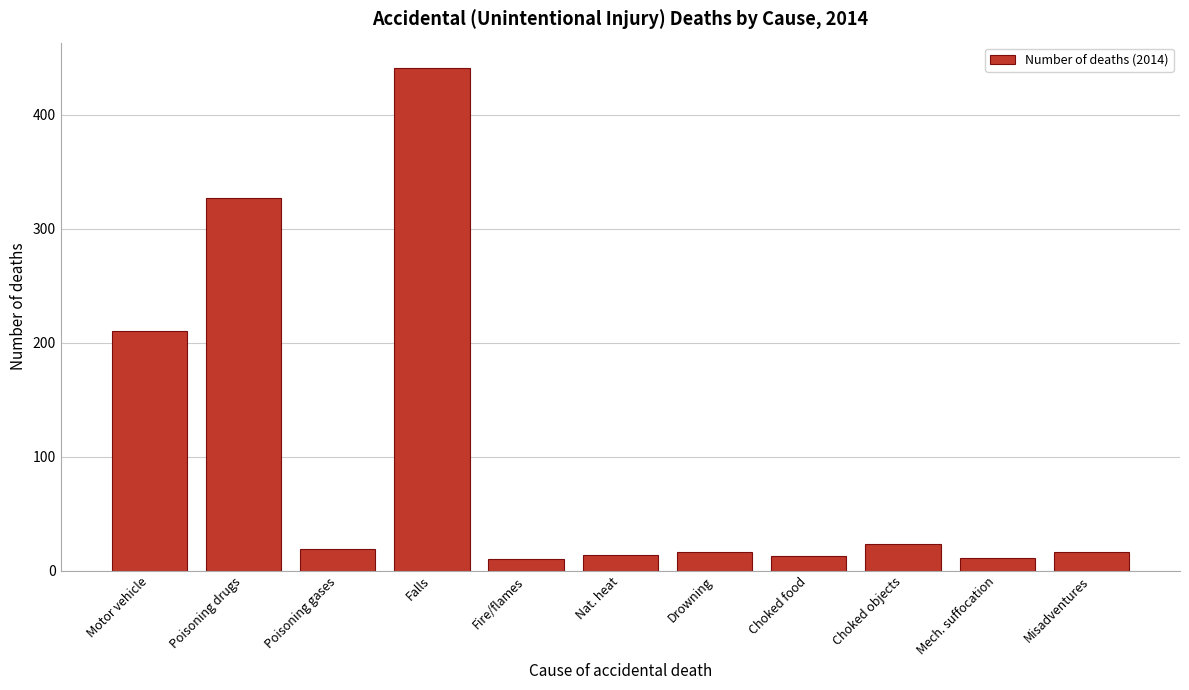

At which label is the value closest to 225?

Motor vehicle